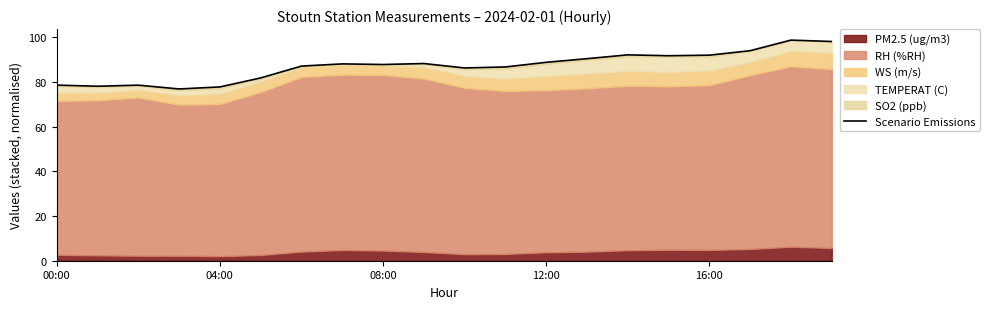

What is the approximate value at 08:00?

78.6